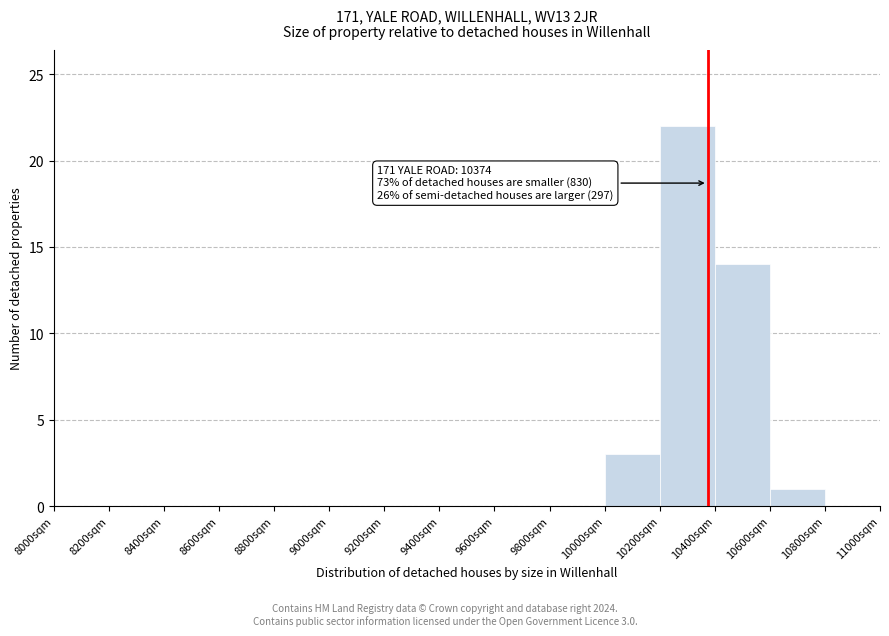

Which range on the x-axis has the tallest bar?

10200 to 10400